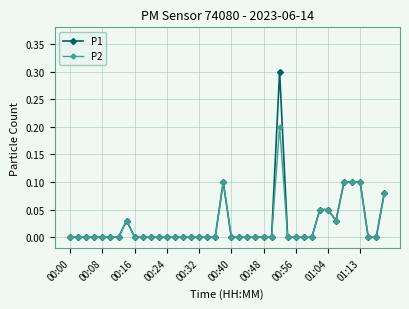

Rank the series by their maximum value, from lowest to highest.

P2, P1